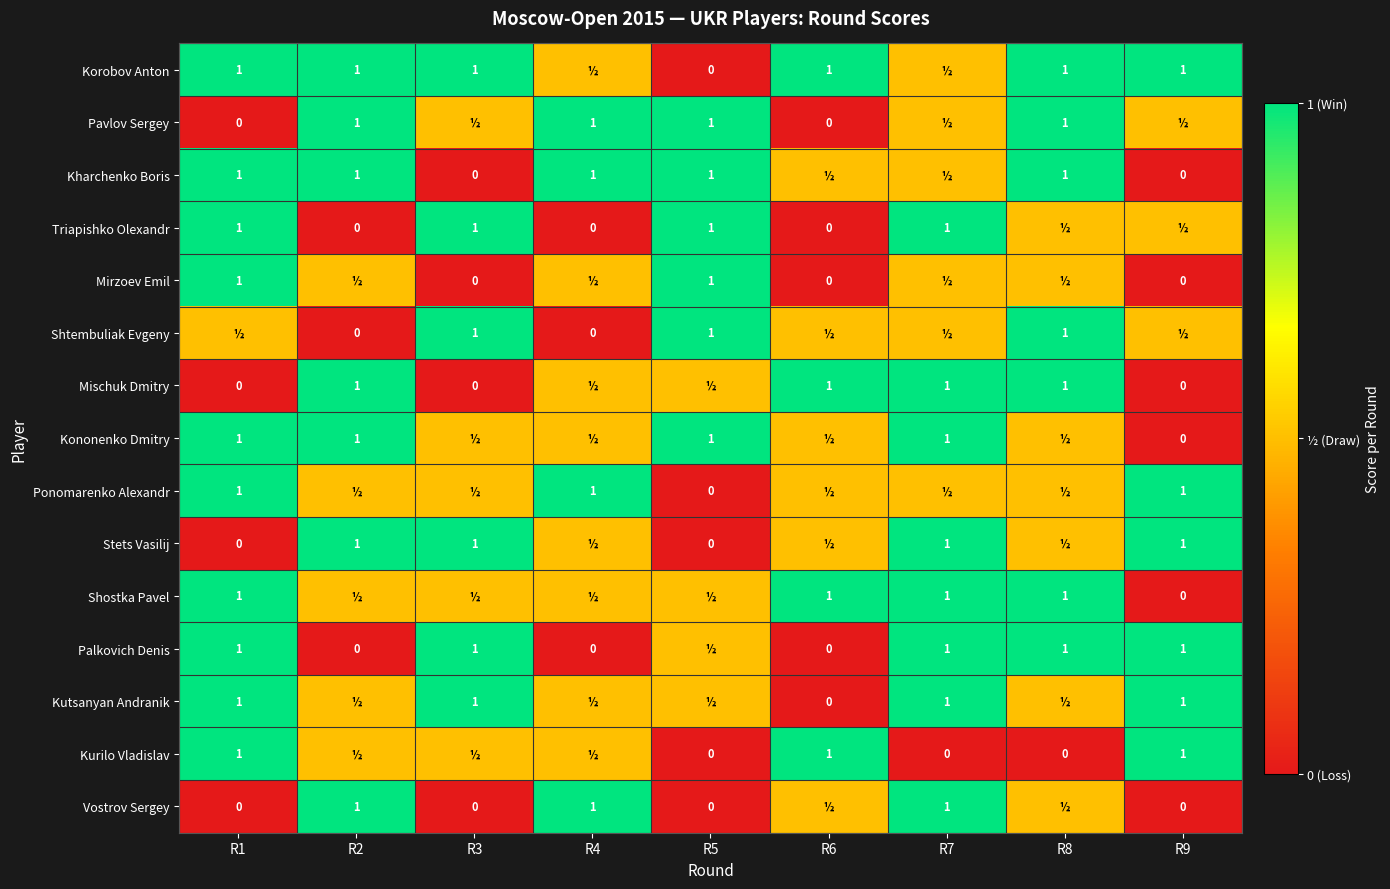

Is the value of Stets Vasilij at R3 greater than the value of Kutsanyan Andranik at R6?

Yes